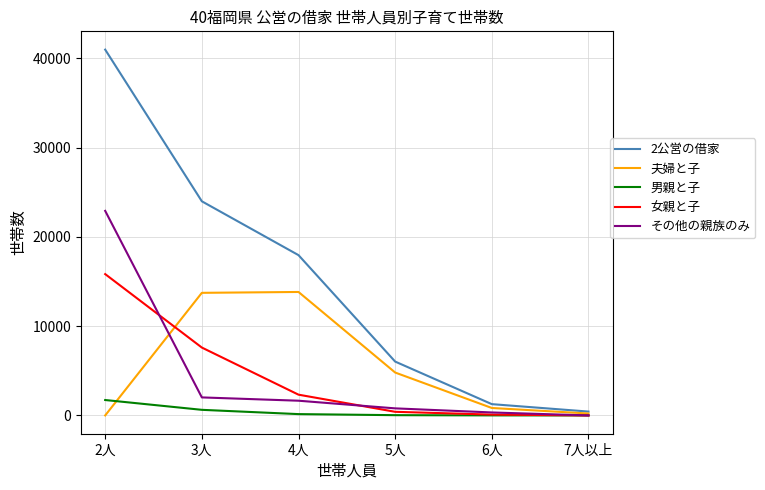

What are all the series names shown in the legend?

2公営の借家, 夫婦と子, 男親と子, 女親と子, その他の親族のみ